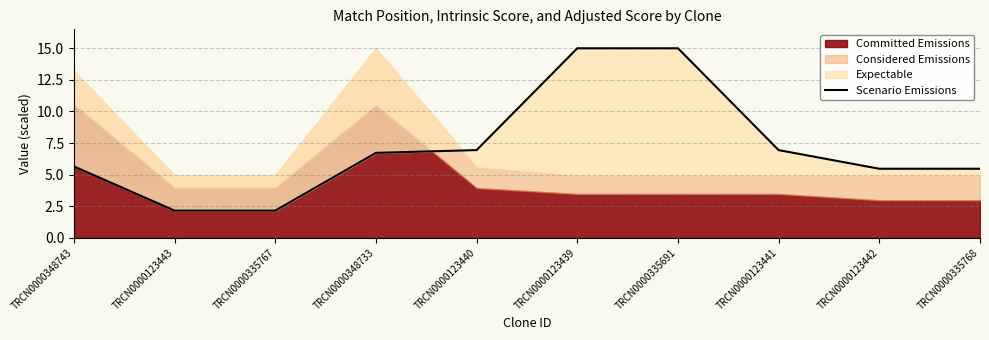

What is the label of the 7th point from the left?

TRCN0000335691